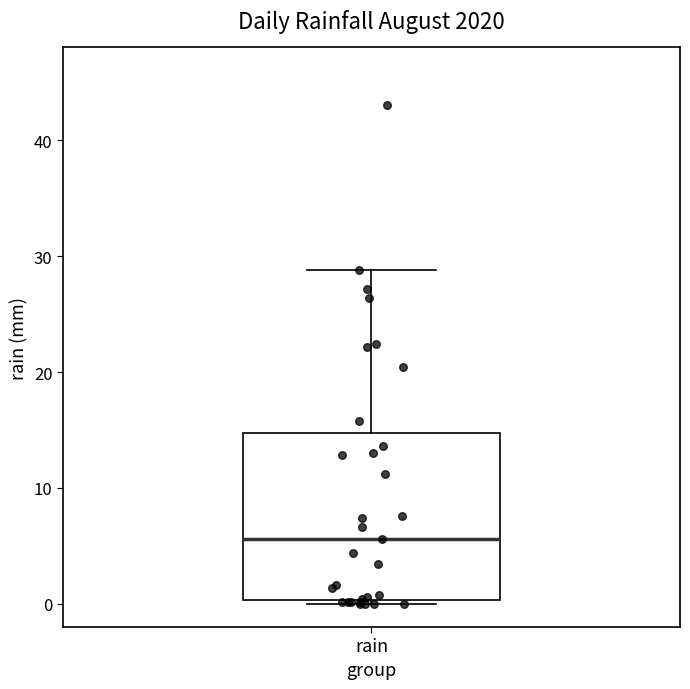

Where does the median line of the box for rain sit on the y-axis? The values are not printed on the chart, so give them approximately, as read against the axis.

6